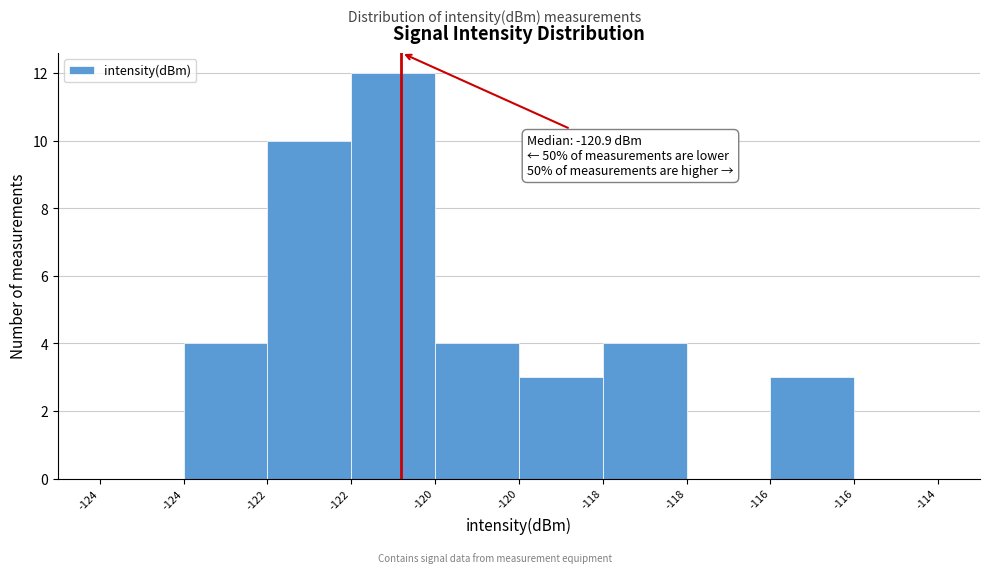

Count the number of categories in the chart.

10